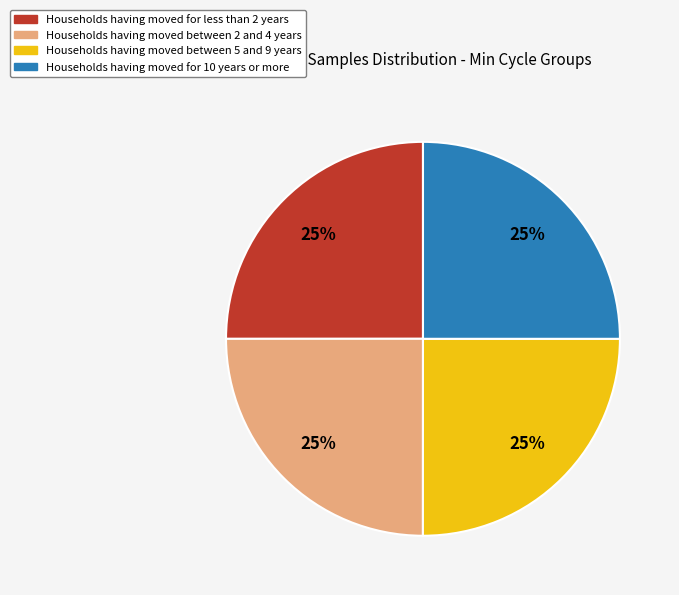

Does any single category account for the majority?

No